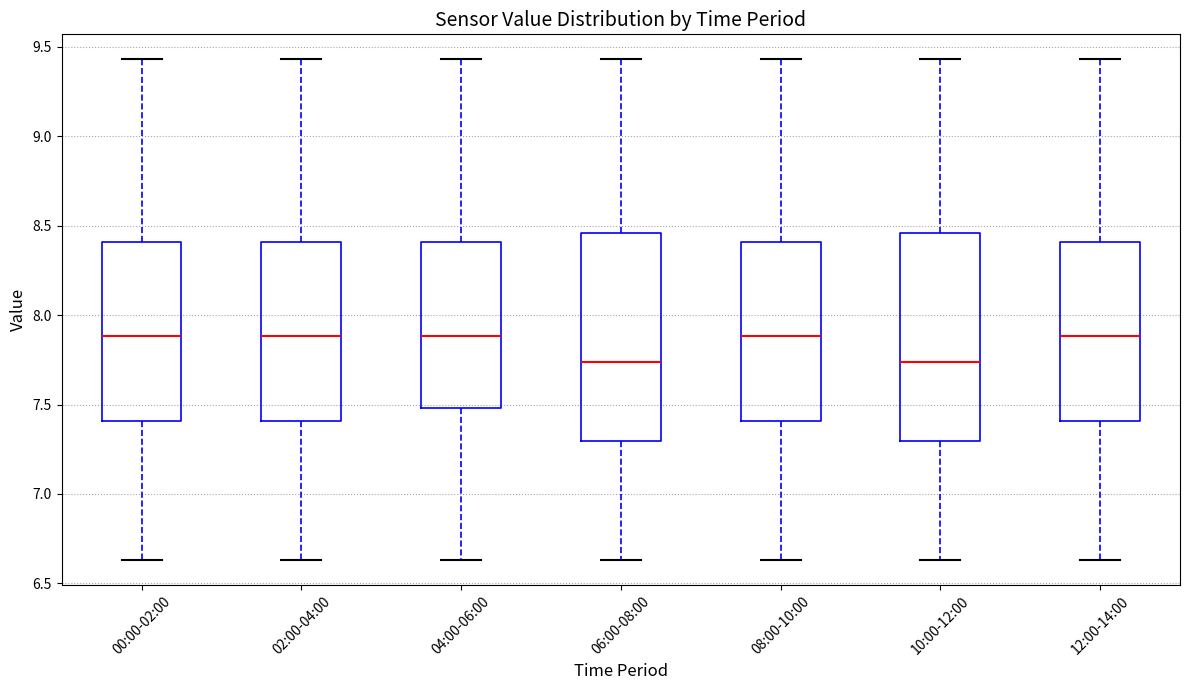

Reading left to right, read every box against the y-axis: the position of its median line, the range the box covers, and the ends of its whiskers. The values are not printed on the chart, so give them approximately, as read against the axis.

00:00-02:00: median 7.90, box 7.40 to 8.40, whiskers 6.65 to 9.45
02:00-04:00: median 7.90, box 7.40 to 8.40, whiskers 6.65 to 9.45
04:00-06:00: median 7.90, box 7.50 to 8.40, whiskers 6.65 to 9.45
06:00-08:00: median 7.75, box 7.30 to 8.45, whiskers 6.65 to 9.45
08:00-10:00: median 7.90, box 7.40 to 8.40, whiskers 6.65 to 9.45
10:00-12:00: median 7.75, box 7.30 to 8.45, whiskers 6.65 to 9.45
12:00-14:00: median 7.90, box 7.40 to 8.40, whiskers 6.65 to 9.45